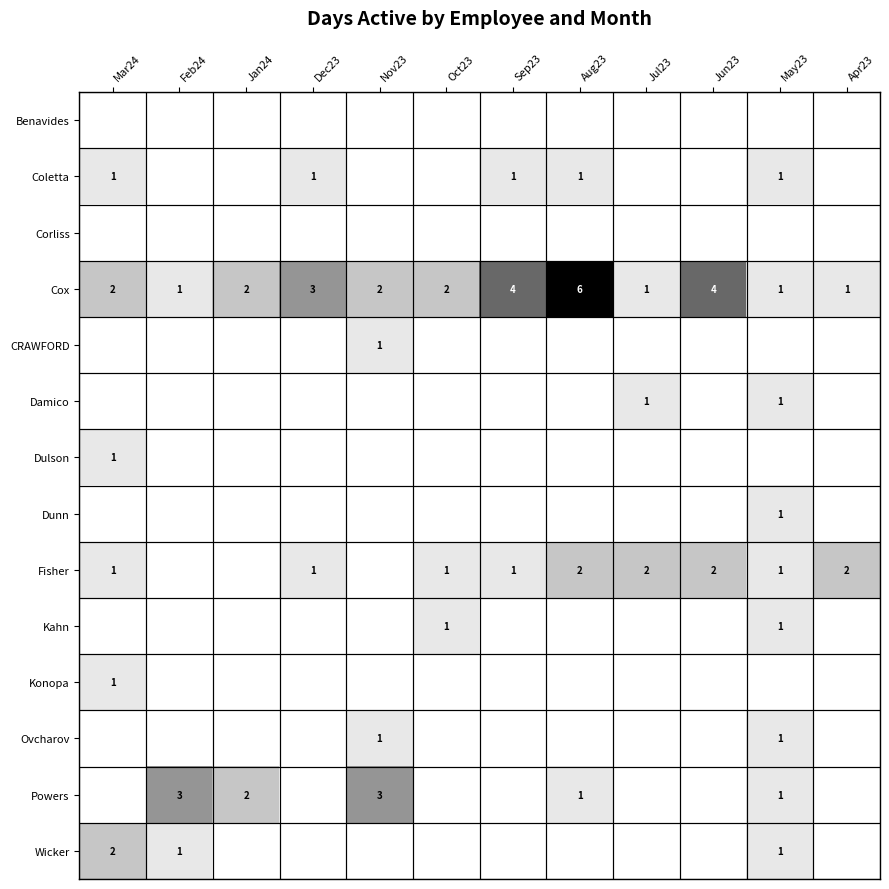

The Damico series shows 2 at Jul23. True or false?

False